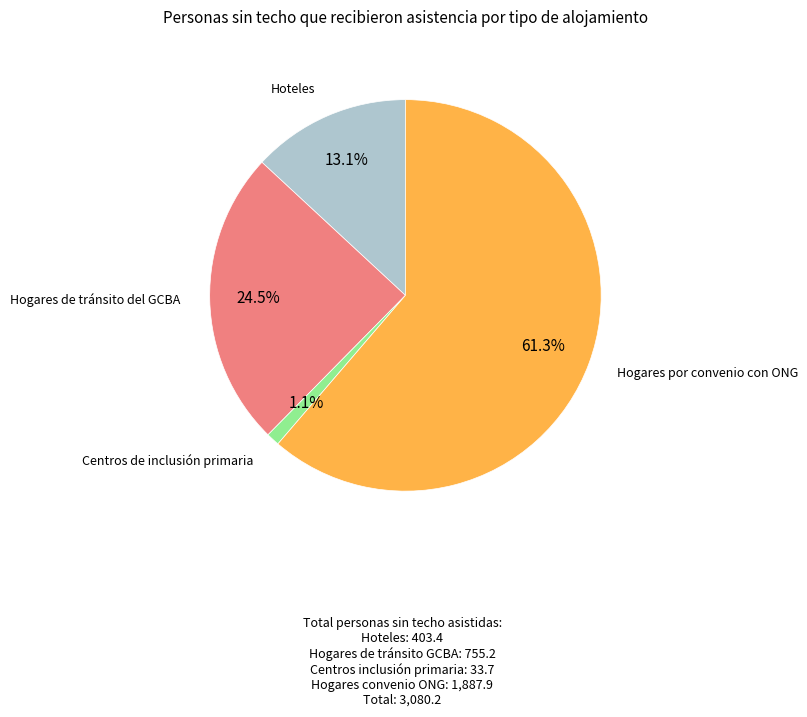

Is there any slice that represents more than half of the pie?

Yes